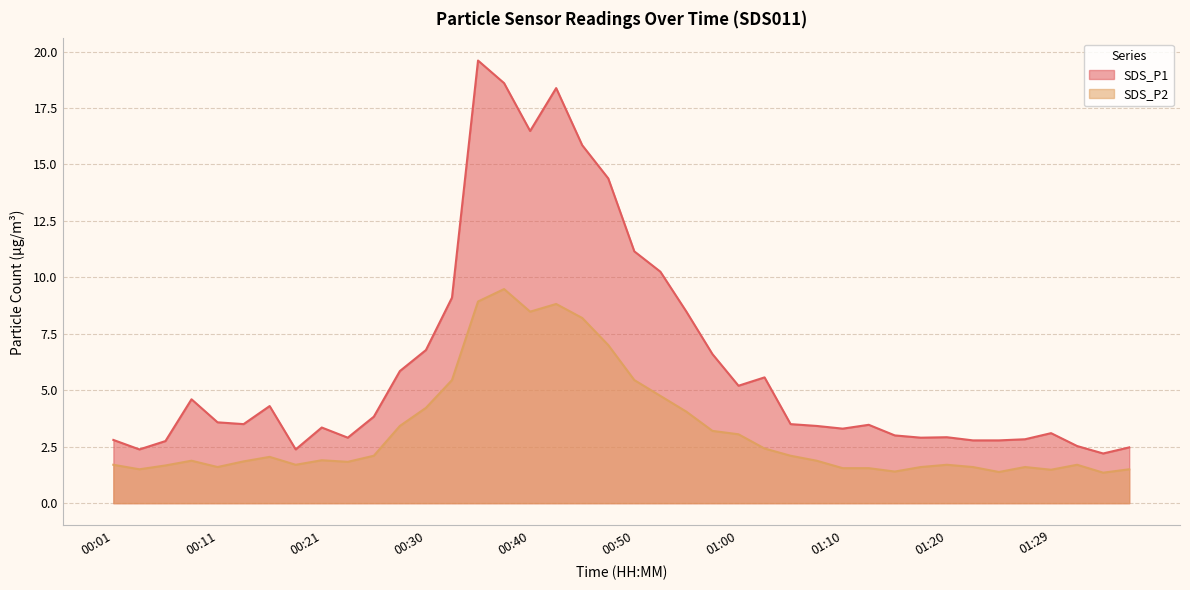

What is the spread (max minus min) of values at 00:01?

1.1